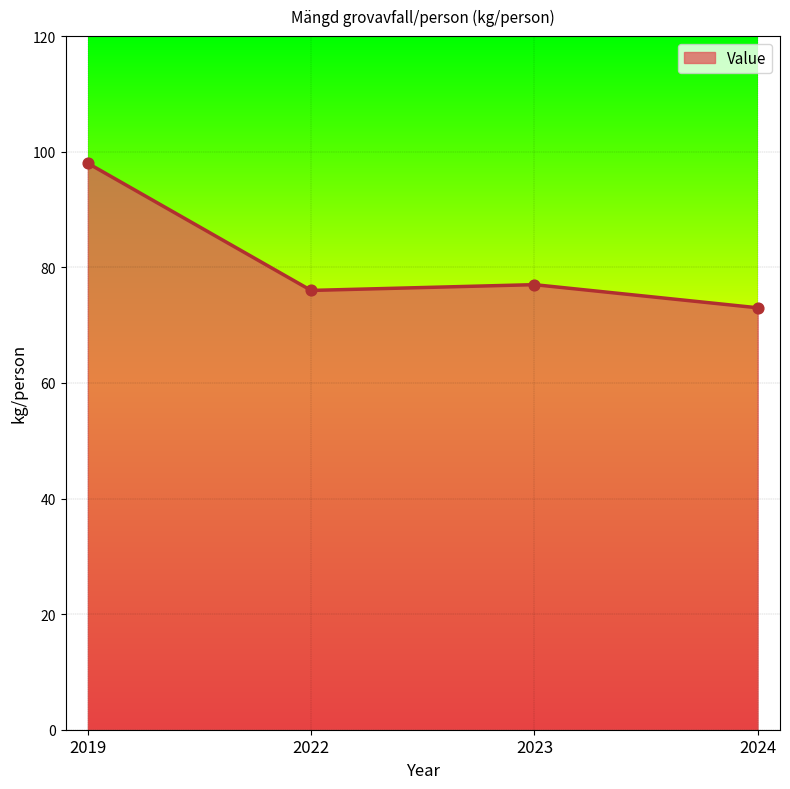

What is the change in value from 2022 to 2023?

+1